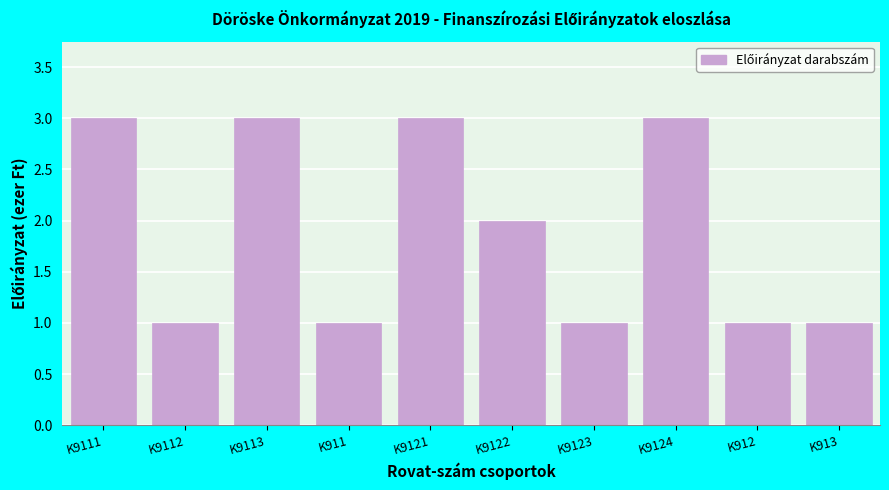

Reading right to left, transcribe all the data shown in this chart.

K913=1	K912=1	K9124=3	K9123=1	K9122=2	K9121=3	K911=1	K9113=3	K9112=1	K9111=3